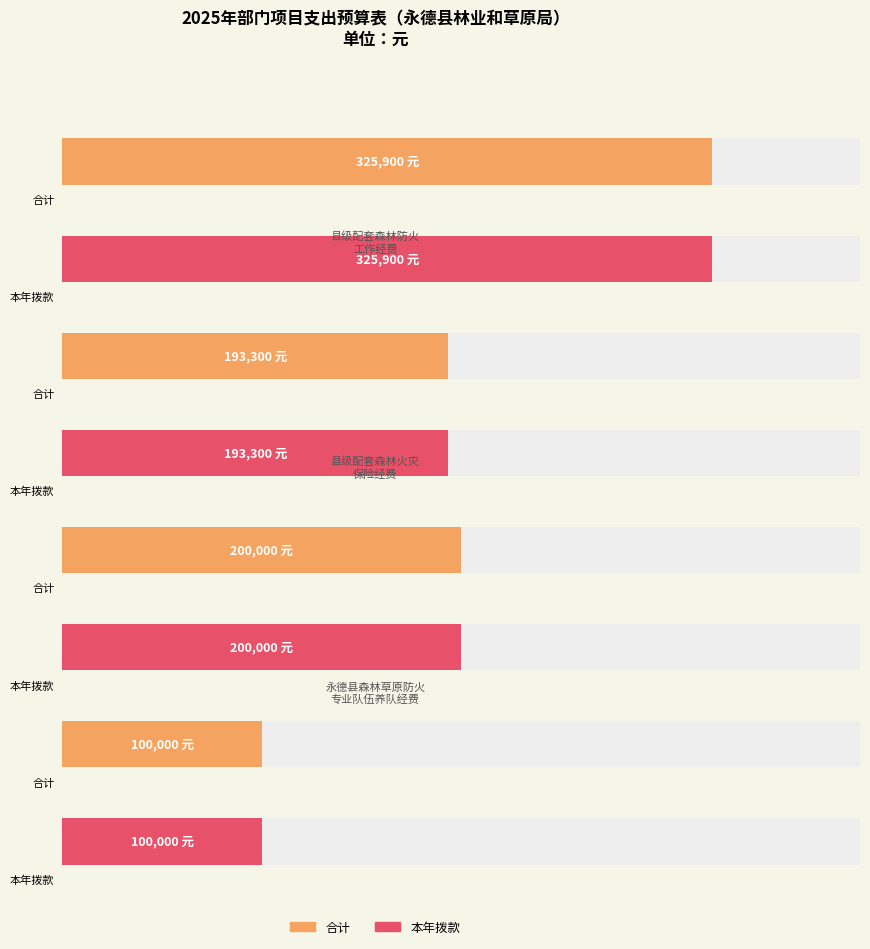

List the labels in order of 本年拨款 value, smallest first.

永德县森林督察和林业行政案件查办工作经费, 县级配套森林火灾保险经费, 永德县森林草原防火专业队伍养队经费, 县级配套森林防火工作经费